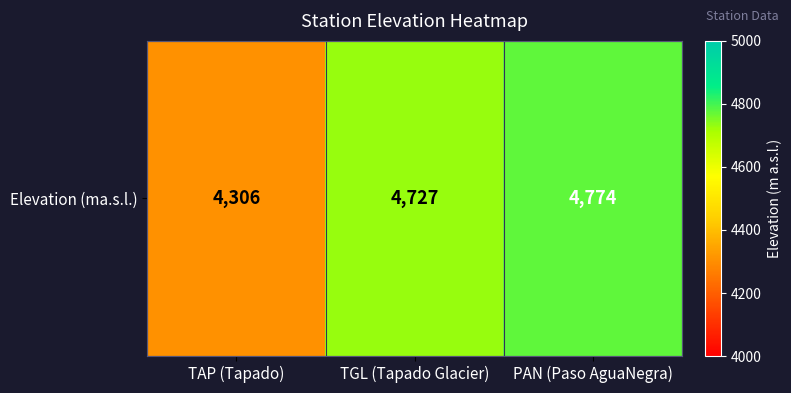

How many data points does each series have?

3